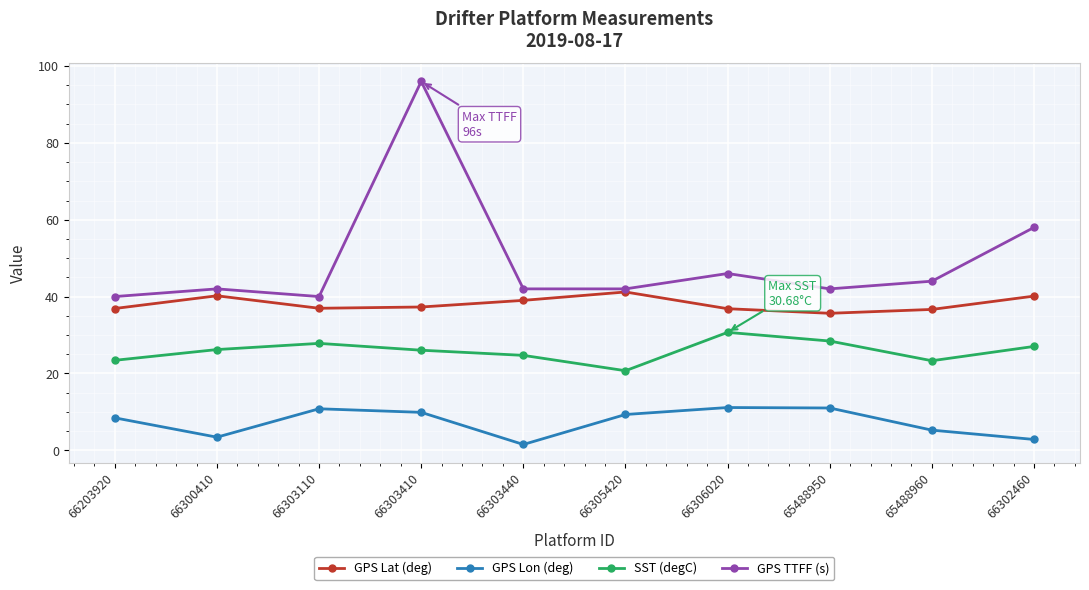

True or false: SST (degC) and GPS TTFF (s) intersect in this chart.

False